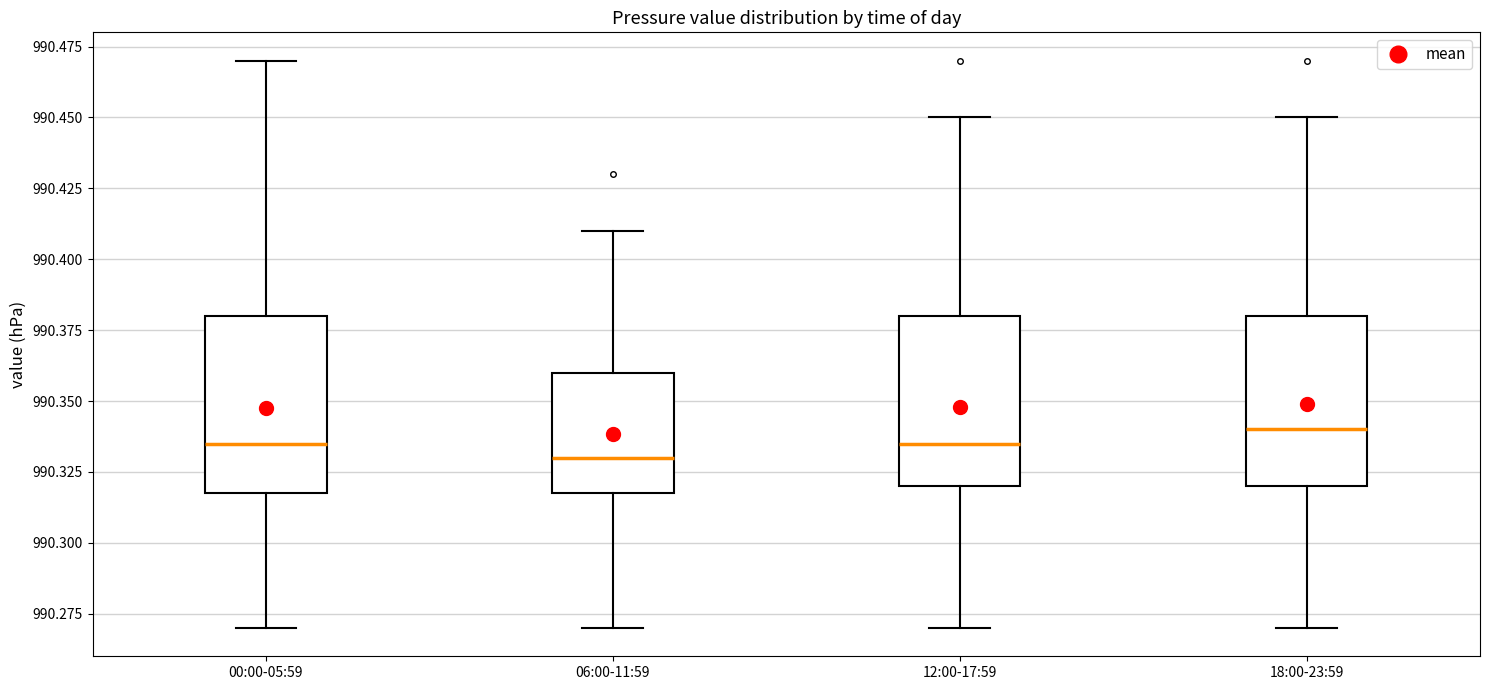

Reading left to right, read every box against the y-axis: the position of its median line, the range the box covers, and the ends of its whiskers. The values are not printed on the chart, so give them approximately, as read against the axis.

00:00-05:59: median 990.335, box 990.320 to 990.380, whiskers 990.270 to 990.470
06:00-11:59: median 990.330, box 990.320 to 990.360, whiskers 990.270 to 990.410
12:00-17:59: median 990.335, box 990.320 to 990.380, whiskers 990.270 to 990.450
18:00-23:59: median 990.340, box 990.320 to 990.380, whiskers 990.270 to 990.450